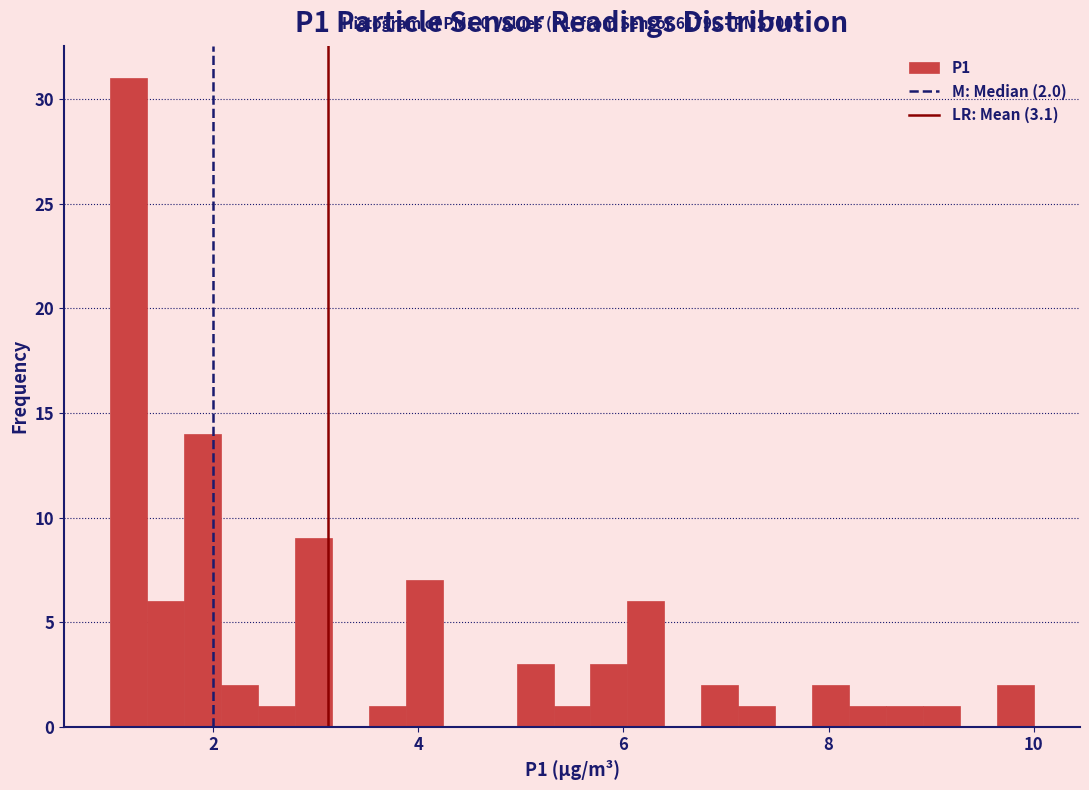

Around what value on the x-axis is the tallest bar? Give the approximate position of its centre, as read against the axis.

1.2